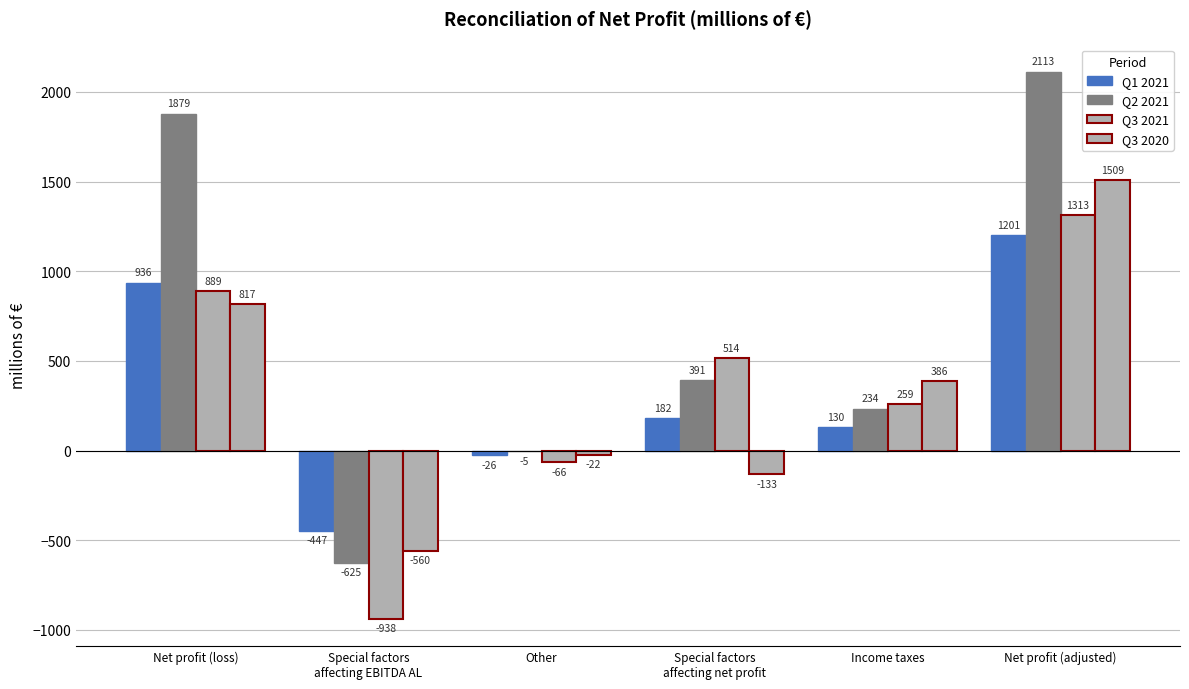

Reading left to right, what are all the values shown in this chart?

Q1 2021: Net profit (loss)=936	Special factors
affecting EBITDA AL=-447	Other=-26	Special factors
affecting net profit=182	Income taxes=130	Net profit (adjusted)=1201
Q2 2021: Net profit (loss)=1879	Special factors
affecting EBITDA AL=-625	Other=-5	Special factors
affecting net profit=391	Income taxes=234	Net profit (adjusted)=2113
Q3 2021: Net profit (loss)=889	Special factors
affecting EBITDA AL=-938	Other=-66	Special factors
affecting net profit=514	Income taxes=259	Net profit (adjusted)=1313
Q3 2020: Net profit (loss)=817	Special factors
affecting EBITDA AL=-560	Other=-22	Special factors
affecting net profit=-133	Income taxes=386	Net profit (adjusted)=1509